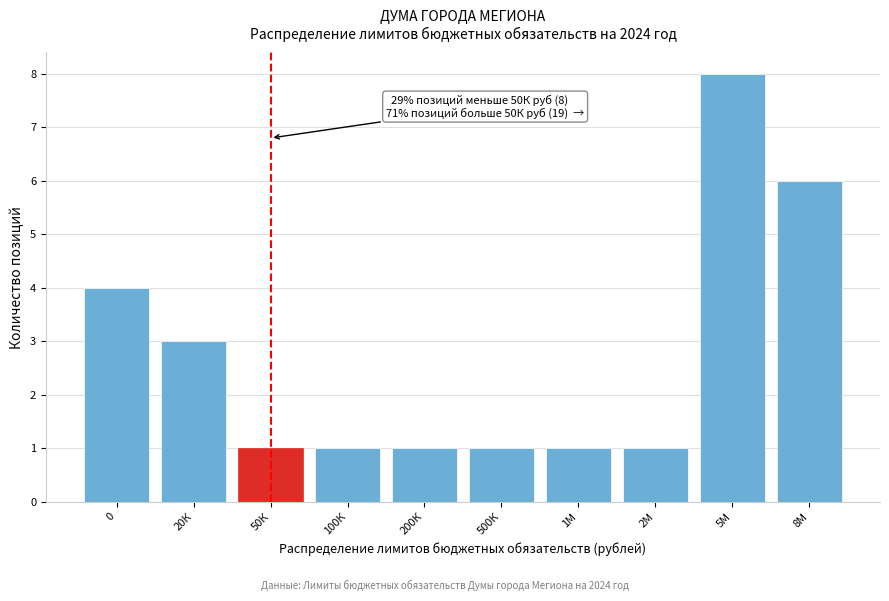

Reading left to right, list all the values displayed in this chart.

0=4	20К=3	50К=1	100К=1	200К=1	500К=1	1М=1	2М=1	5М=8	8М=6